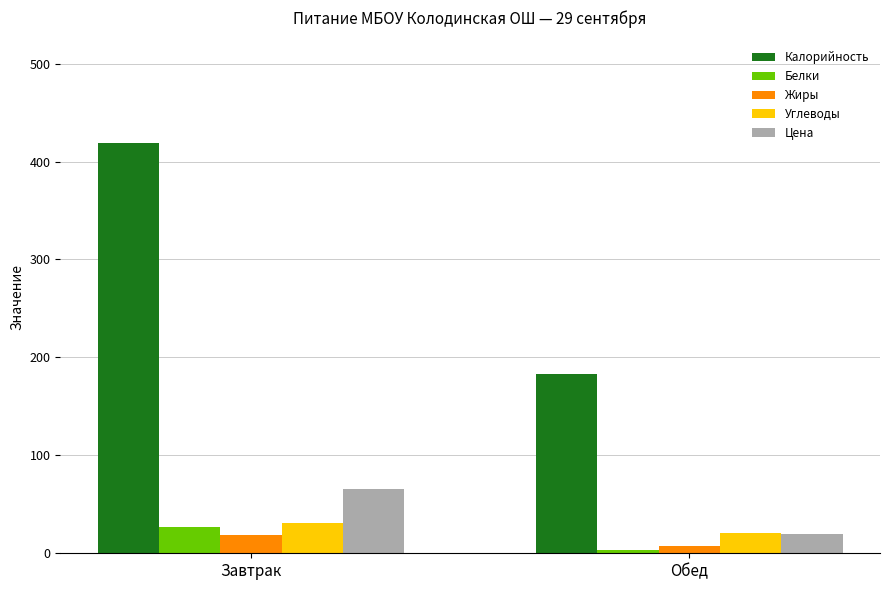

What is the difference between the Калорийность values at Завтрак and Обед?

236.0